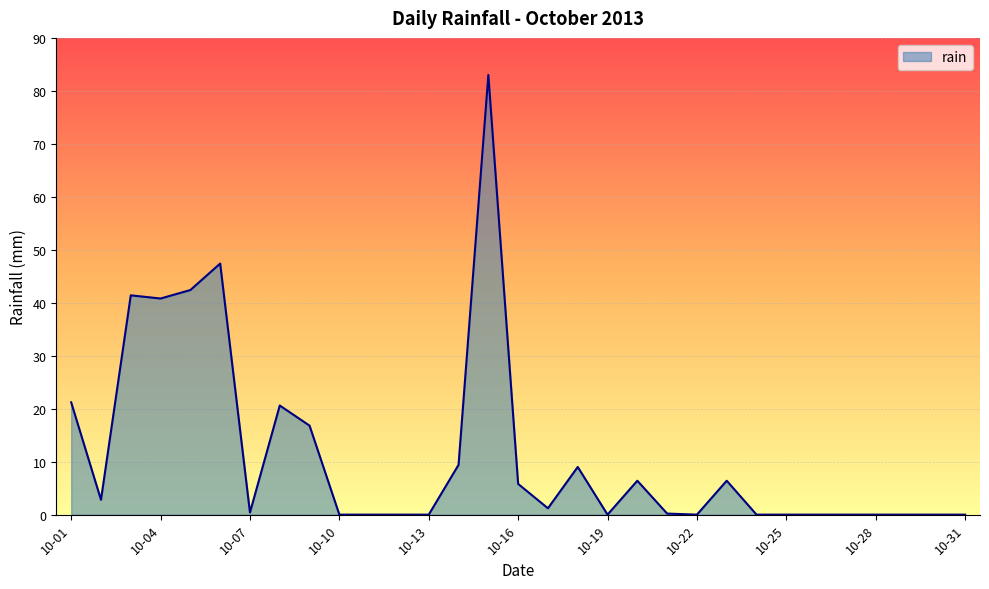

What is the greatest value displayed?

83.0